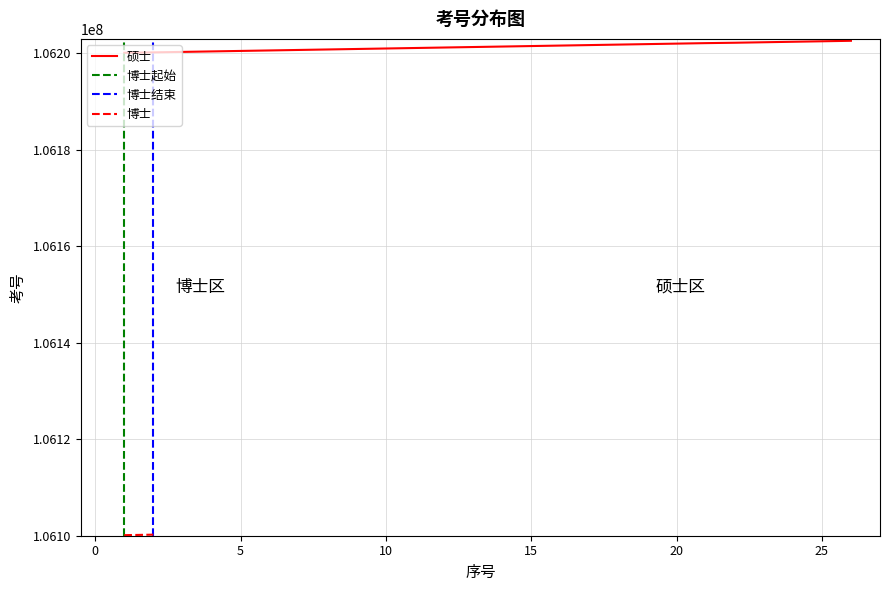

What is the value of the 2nd point from the left?

106200201